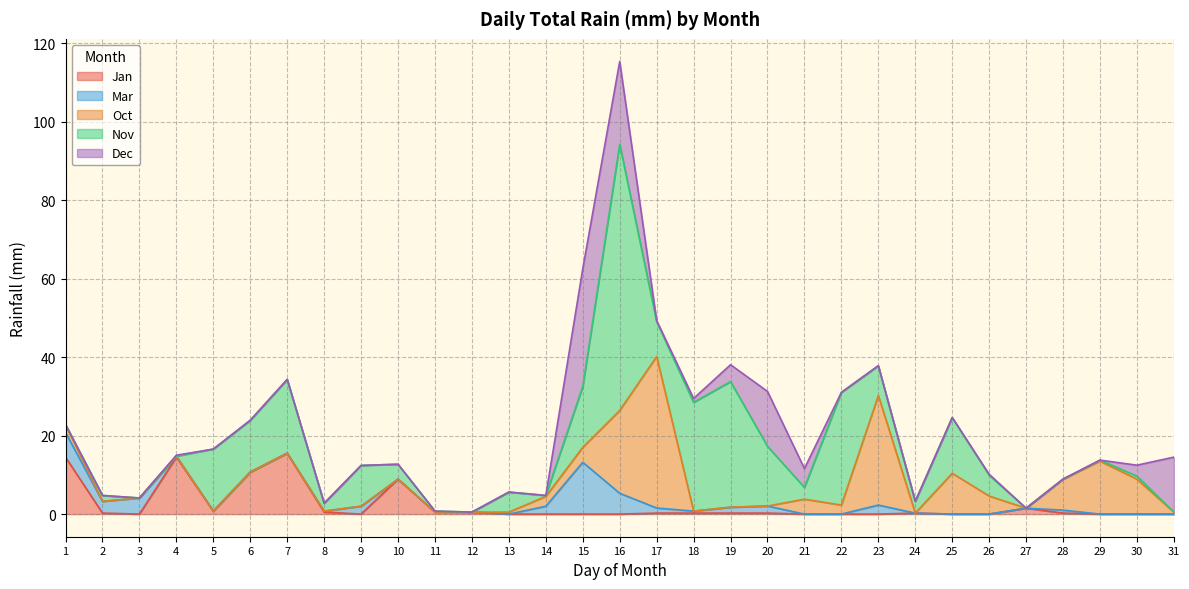

Reading left to right, what are all the values shown in this chart?

Jan: 14.5	0.2	0.0	14.5	0.8	10.7	15.5	0.5	0.0	8.9	0.5	0.5	0.0	0.0	0.0	0.0	0.2	0.2	0.2	0.2	0.0	0.0	0.0	0.2	0.0	0.0	1.5	0.2	0.0	0.0	0.0
Mar: 6.3	3.0	4.1	0.2	0.0	0.0	0.0	0.2	2.0	0.0	0.0	0.0	0.0	2.0	13.2	5.3	1.3	0.5	1.5	1.8	0.0	0.0	2.3	0.0	0.0	0.0	0.0	0.8	0.0	0.0	0.0
Oct: 2.0	0.0	0.0	0.0	0.0	0.0	0.0	0.0	0.0	0.0	0.0	0.0	0.5	2.5	3.8	21.1	38.6	0.0	0.0	0.0	3.8	2.3	27.9	0.0	10.4	4.6	0.0	7.9	13.5	8.9	0.5
Nov: 0.0	1.5	0.0	0.0	15.8	13.2	18.8	2.0	10.4	3.8	0.2	0.0	5.1	0.2	15.5	67.8	8.9	27.7	32.0	15.2	3.0	28.7	7.6	3.0	14.2	5.3	0.0	0.0	0.2	0.8	0.0
Dec: 0.0	0.0	0.0	0.2	0.0	0.0	0.0	0.0	0.0	0.0	0.0	0.0	0.0	0.0	30.0	21.1	0.2	1.0	4.3	14.0	4.8	0.0	0.0	0.0	0.0	0.2	0.0	0.0	0.0	2.8	14.0